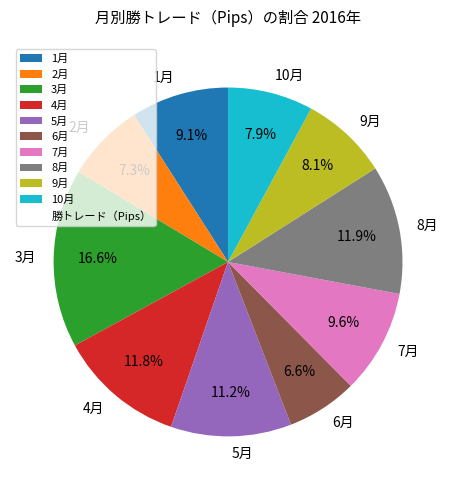

How much of the chart is everything except 1月?

90.9%